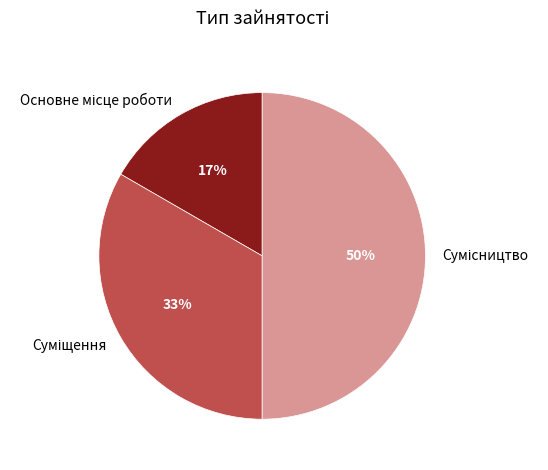

To the nearest percent, what is the average slice percentage?

33%